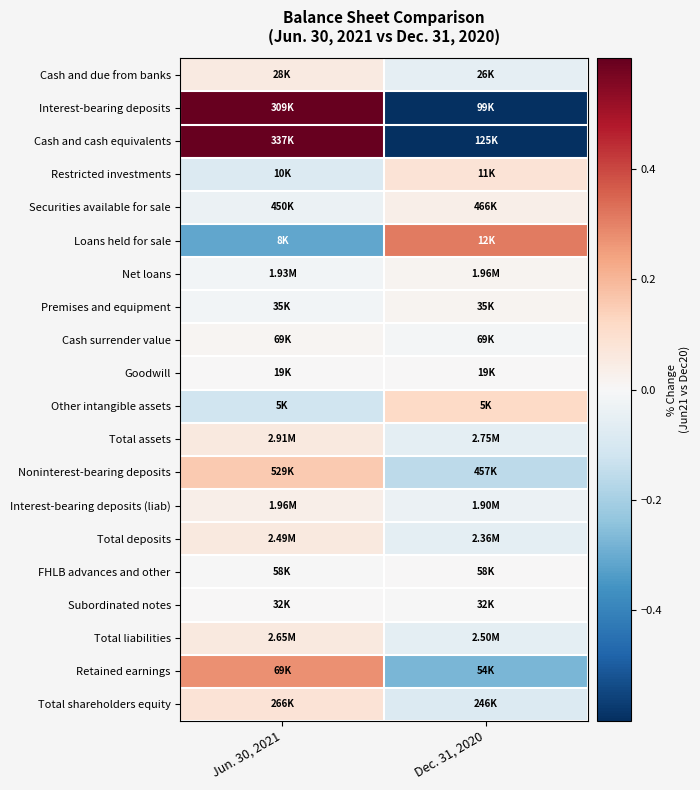

What is the difference between the highest and lowest values at Dec. 31, 2020?

2.4